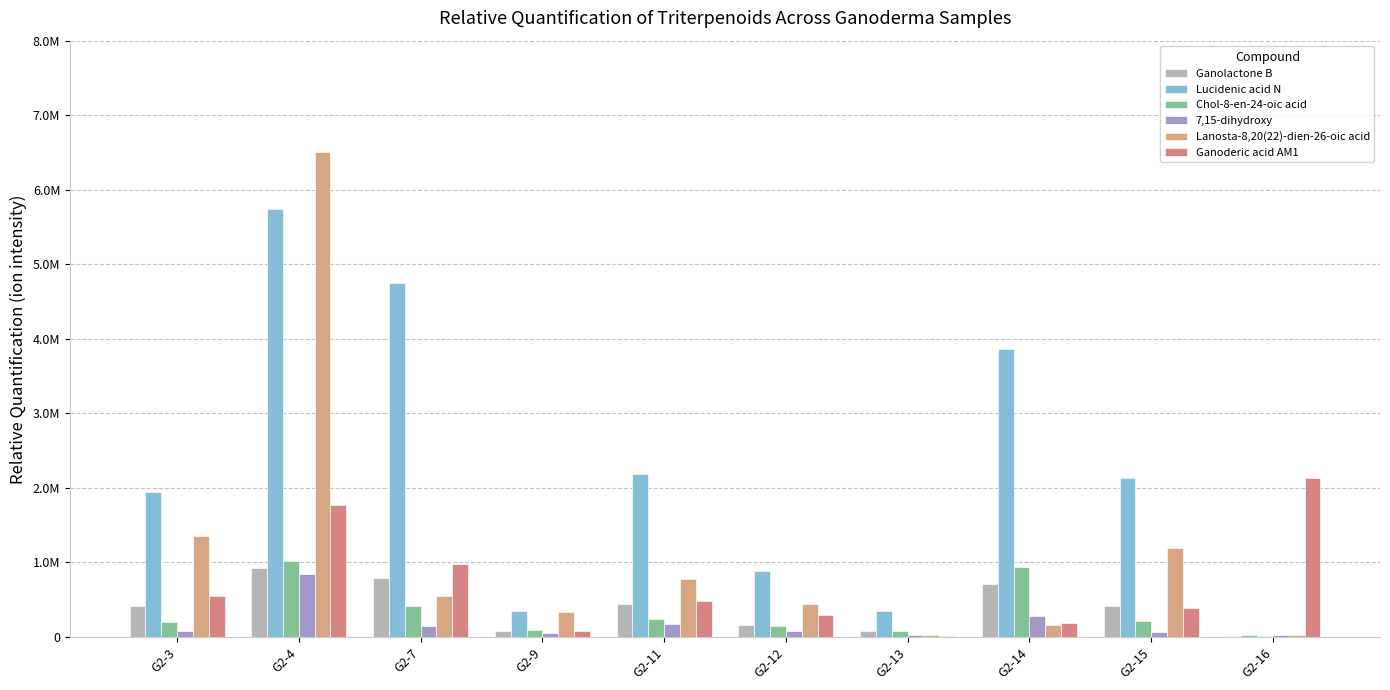

What is the average value of the Ganolactone B series?

404829.3